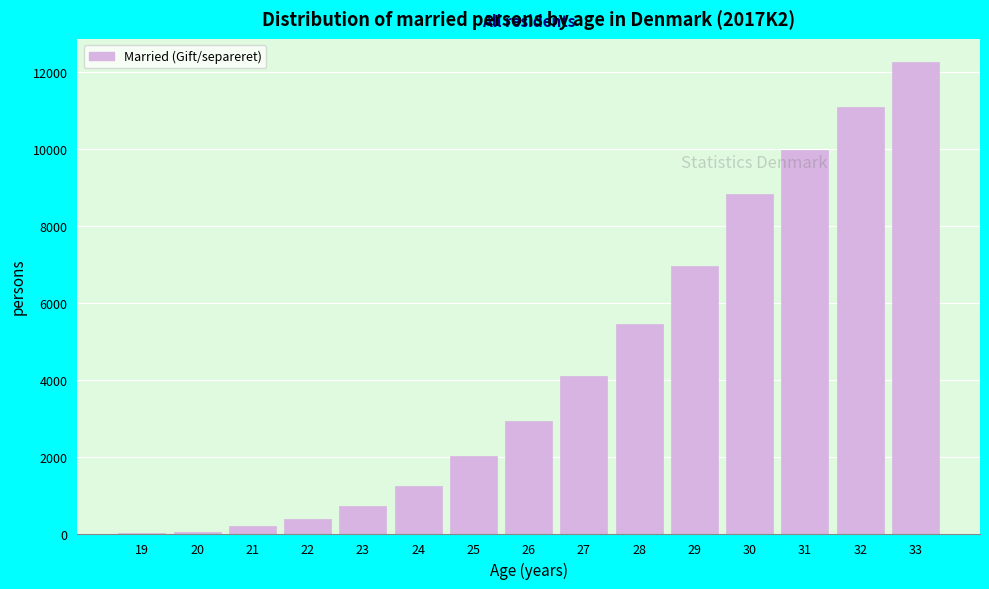

What is the maximum value shown in the chart?

12241